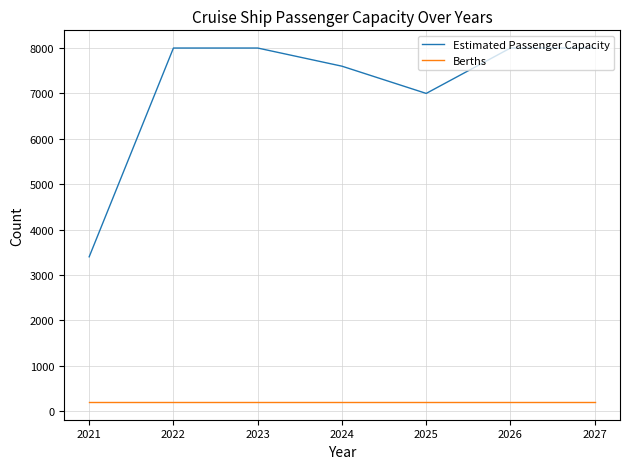

Does the chart have visible grid lines?

Yes